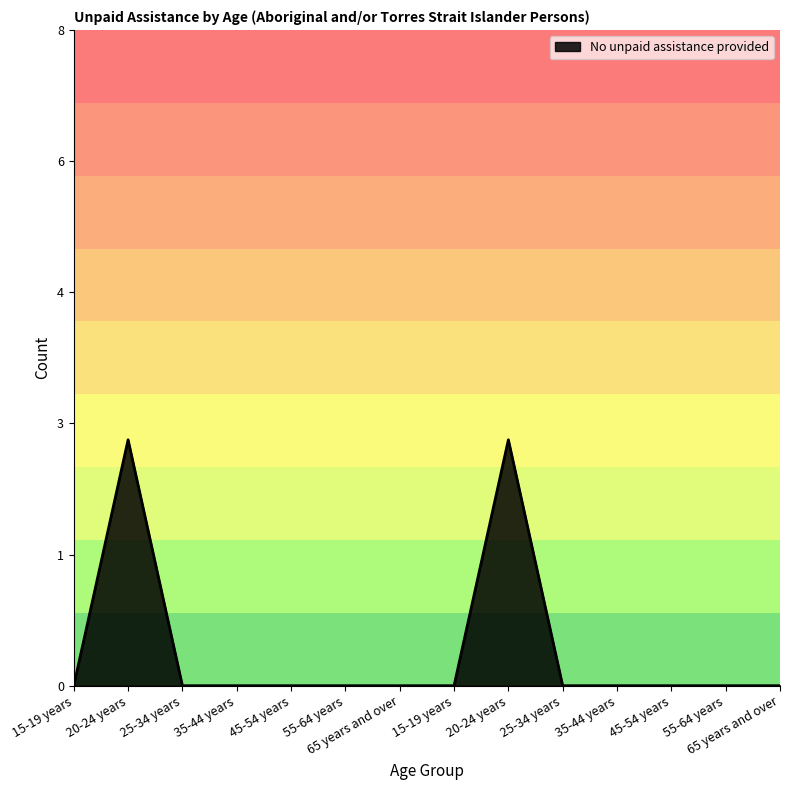

List the labels in order of value, smallest first.

15-19 years, 25-34 years, 35-44 years, 45-54 years, 55-64 years, 65 years and over, 15-19 years, 25-34 years, 35-44 years, 45-54 years, 55-64 years, 65 years and over, 20-24 years, 20-24 years